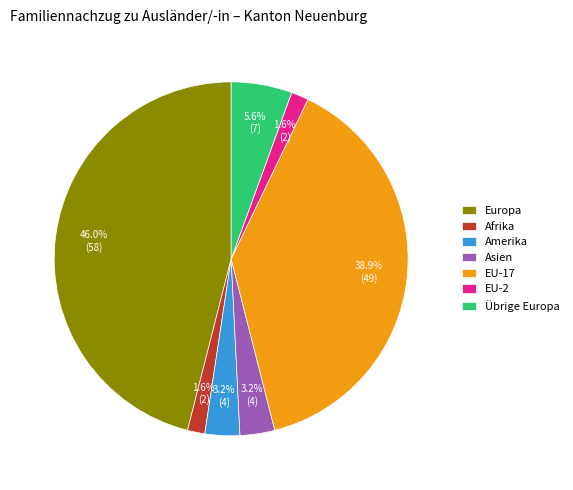

Does any single category account for the majority?

No